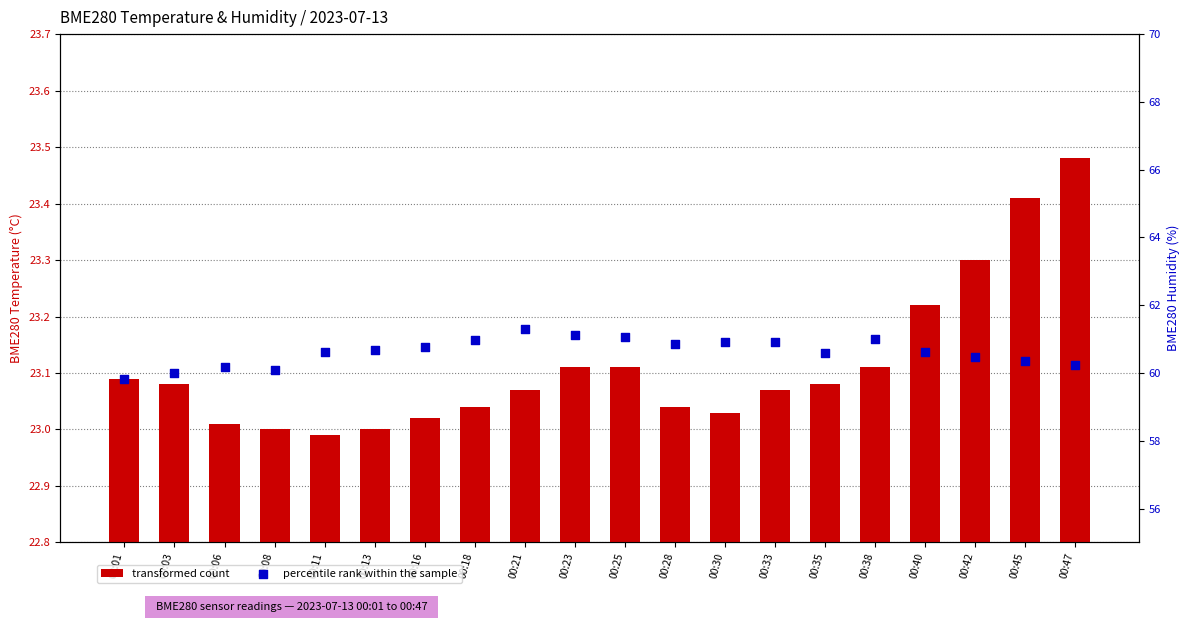

At how many categories does at least one series exceed 36?

20